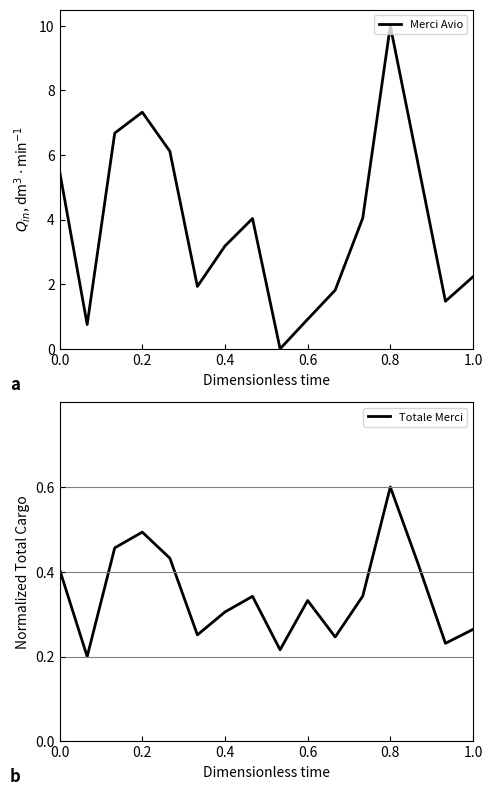

Which series has the largest total across all categories?

Merci Avio